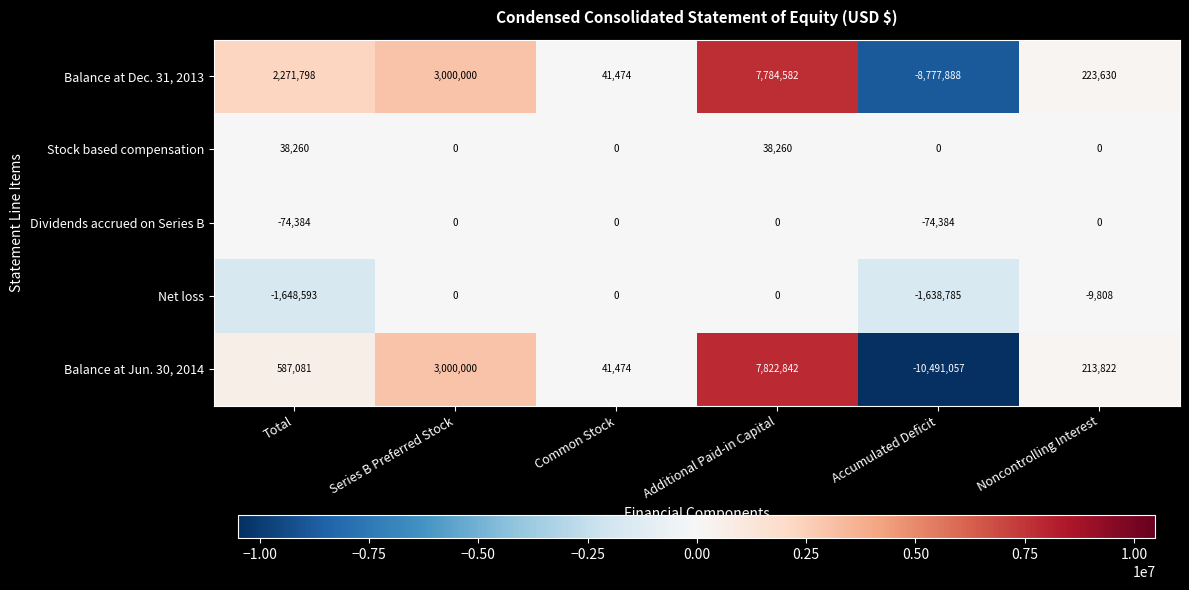

Which series has the largest range (max minus min)?

Balance at Jun. 30, 2014